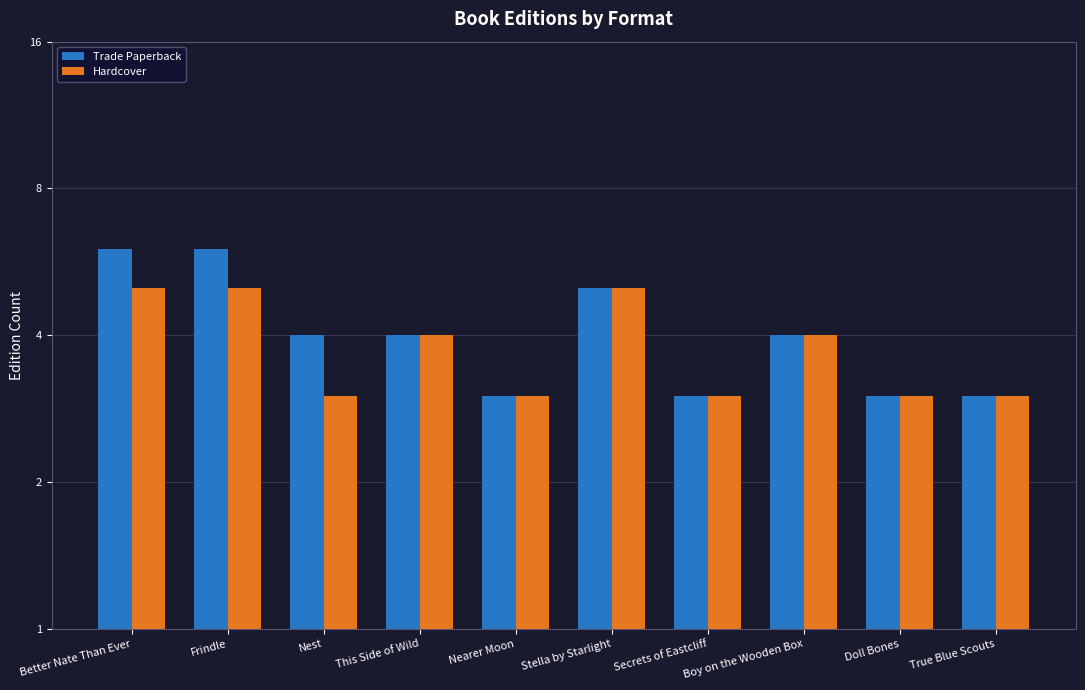

What is the sum of the Hardcover values at Nest and Doll Bones?

6